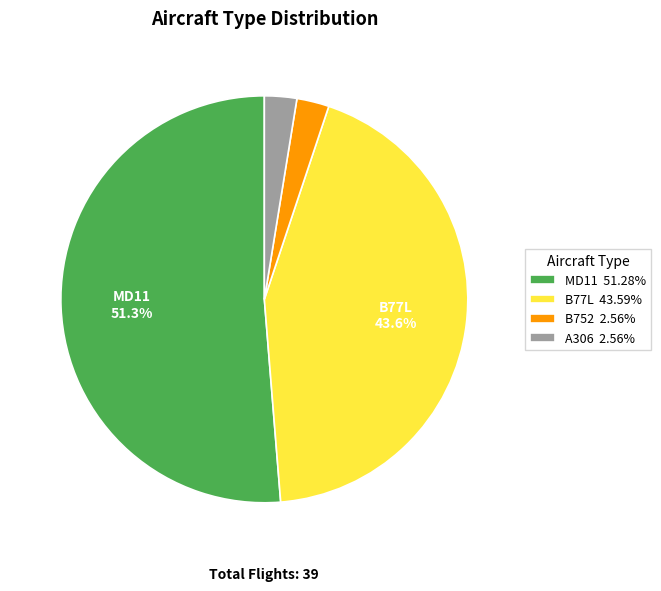

To the nearest percent, what is the difference between the largest and smallest slice percentages?

49%